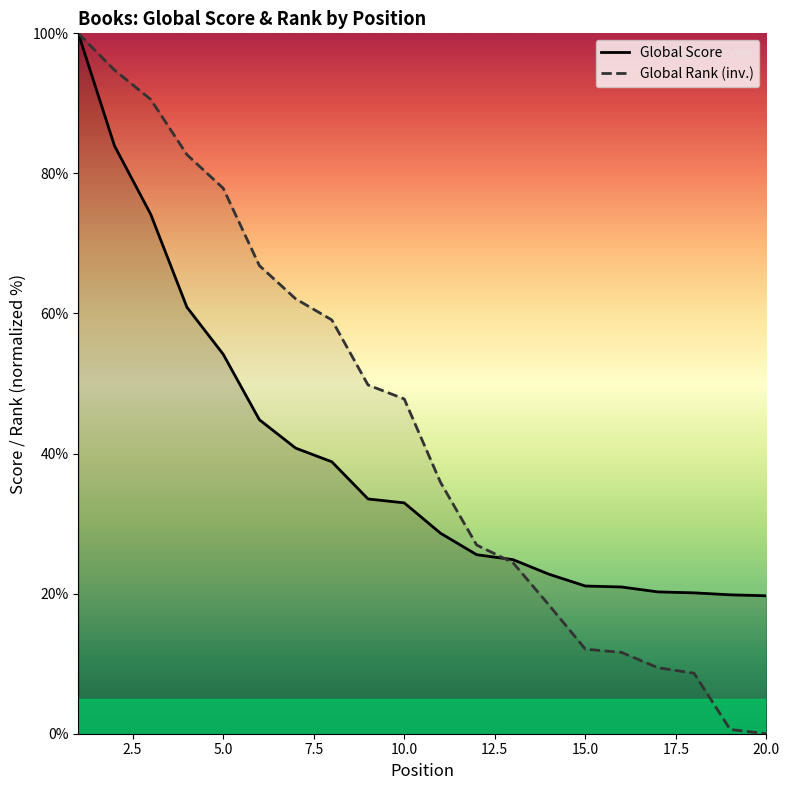

How many intersections are there between Global Score and Global Rank (inv.)?

1